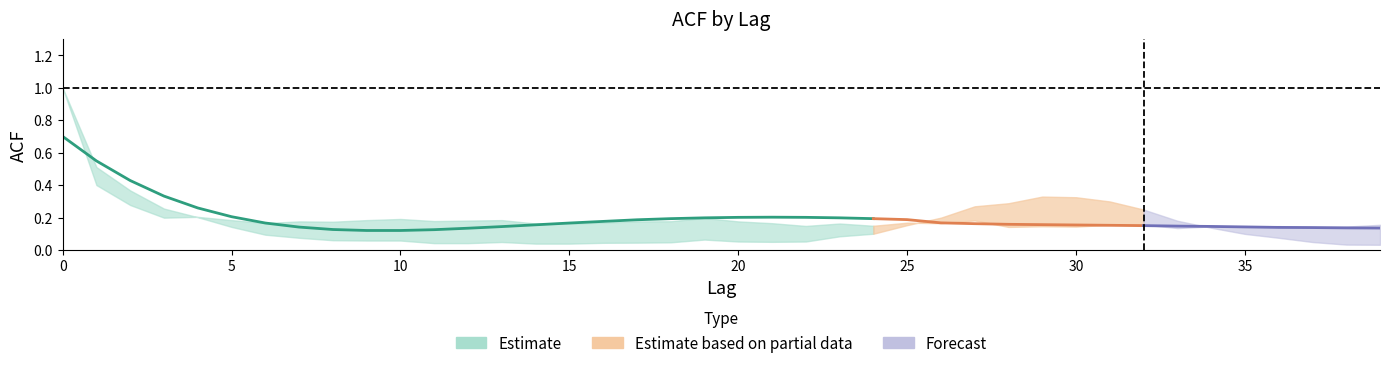

What is the difference between the maximum and minimum values in the acf_li series?

1.0